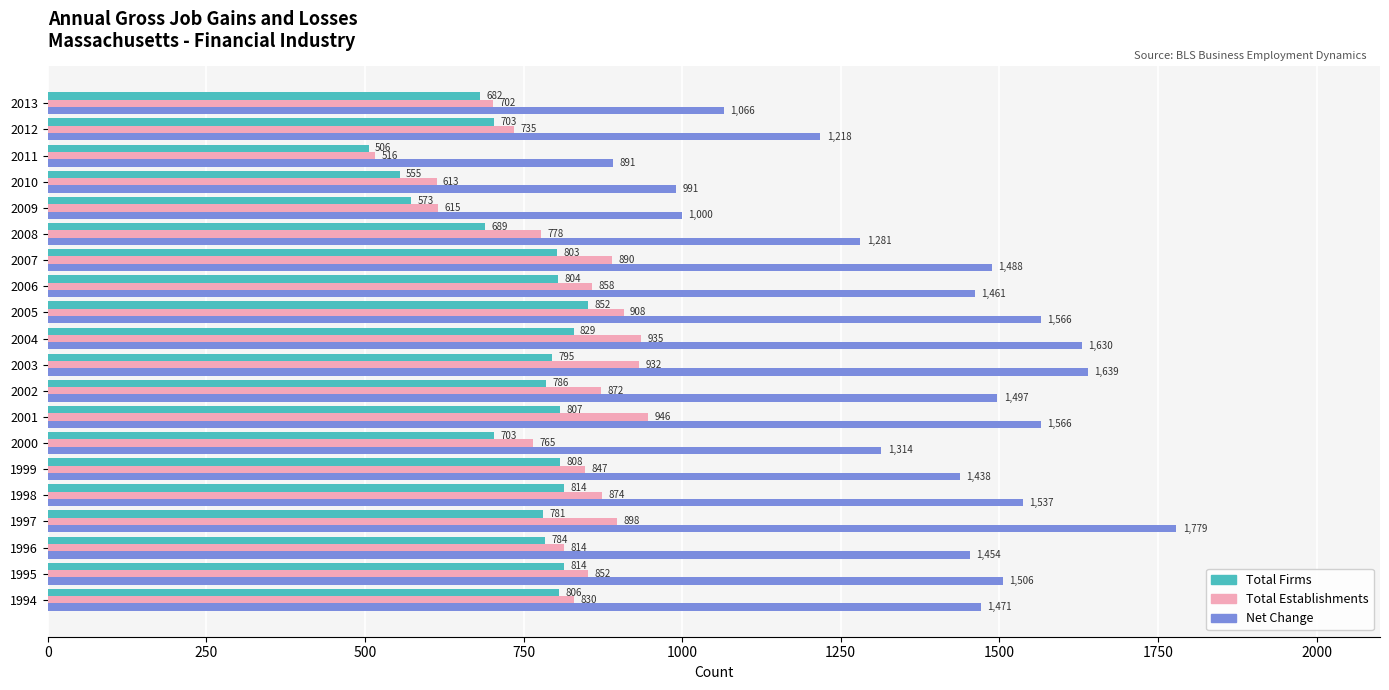

What is the spread (max minus min) of values at 2012?

515